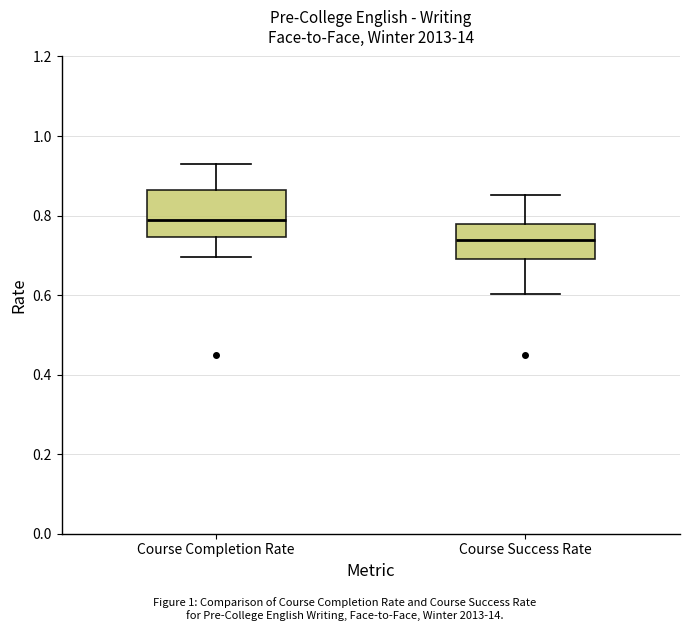

Where does the lower whisker of the box for Course Completion Rate end on the y-axis? The values are not printed on the chart, so give them approximately, as read against the axis.

0.70